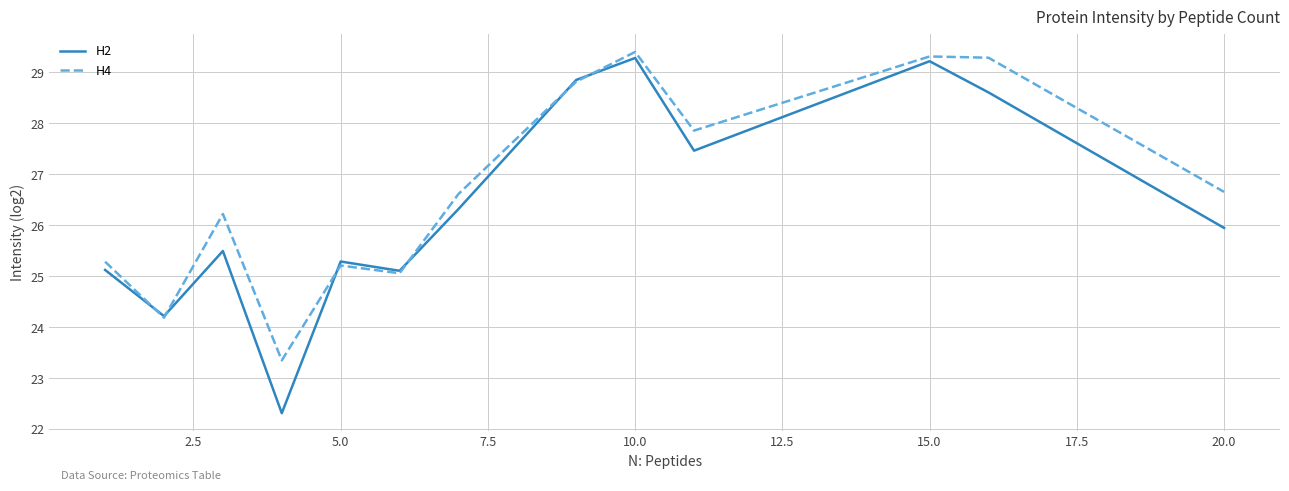

What is the lowest value of the H2 series?

22.3